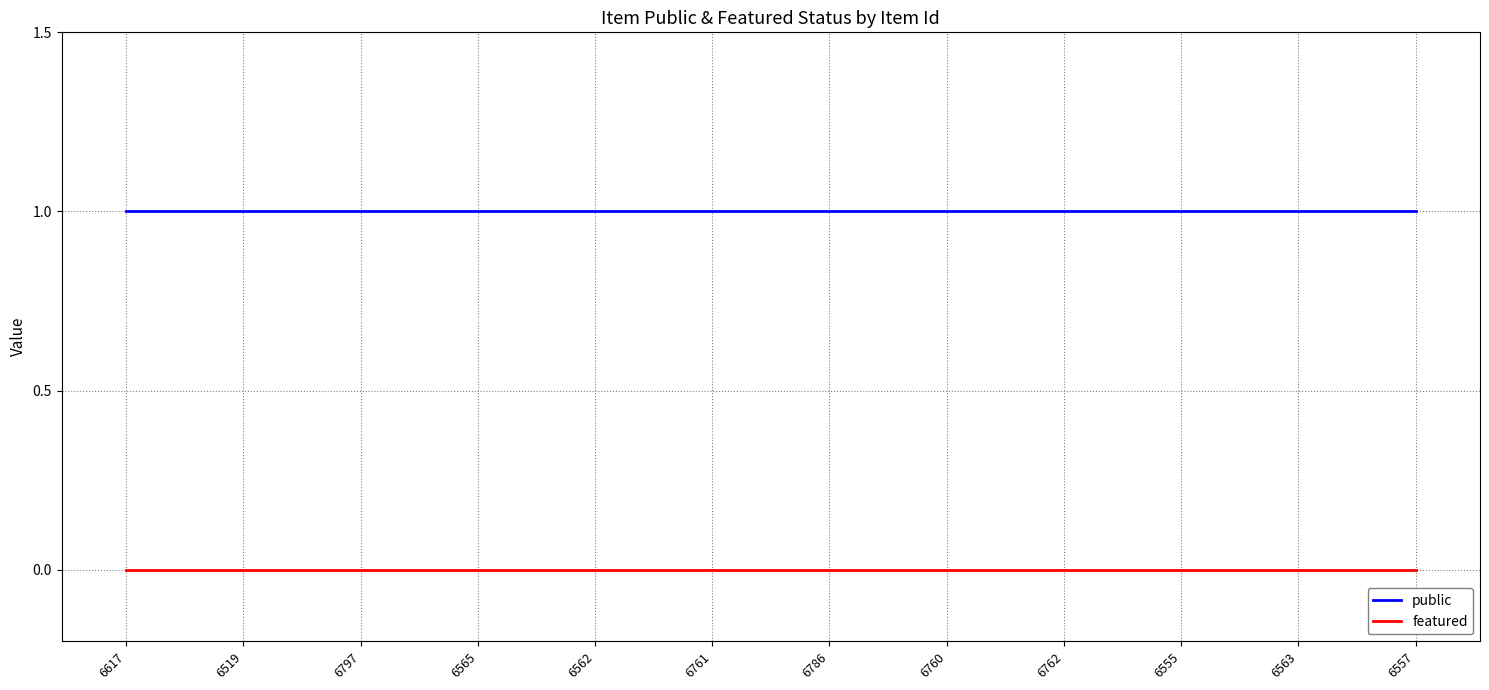

What is the total value across all series at 6557?

1